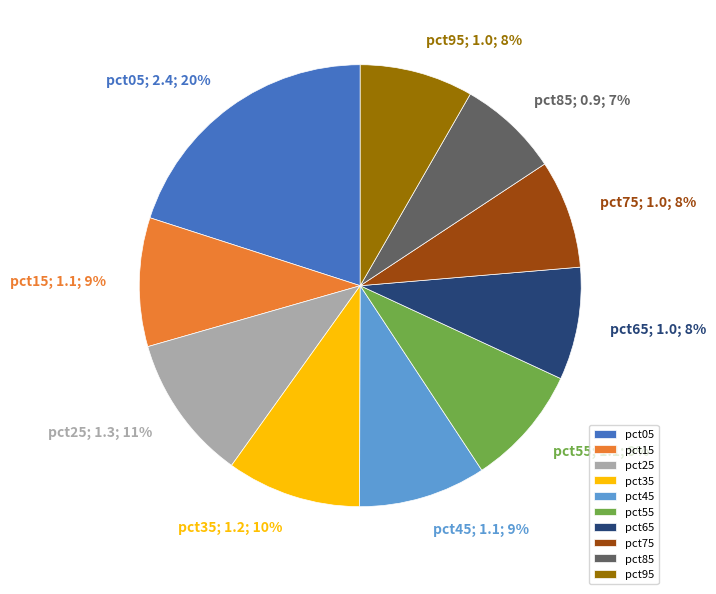

Which slice is the smallest?

pct85